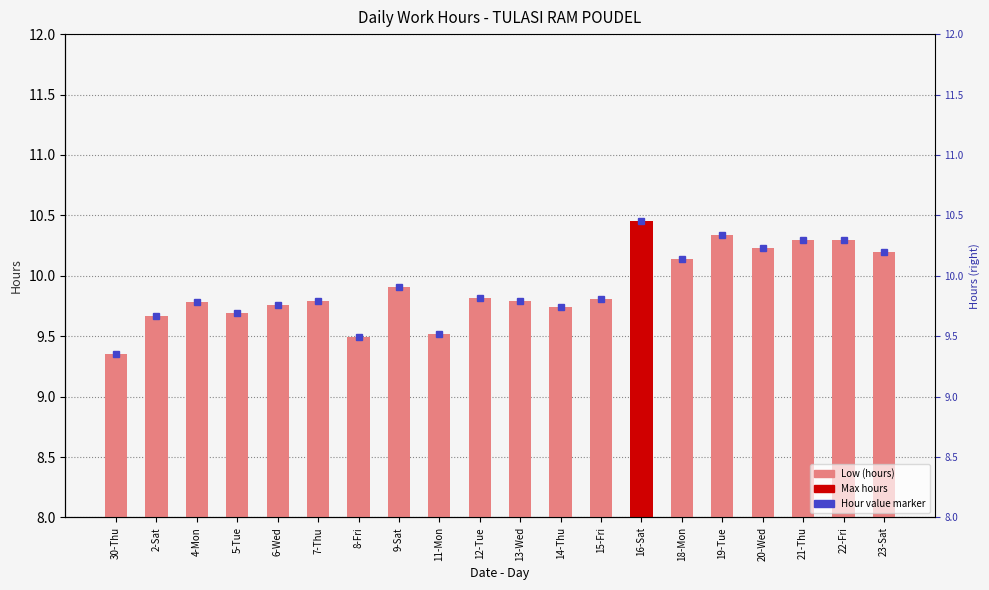

Which has a higher value, 15-Fri or 7-Thu?

15-Fri